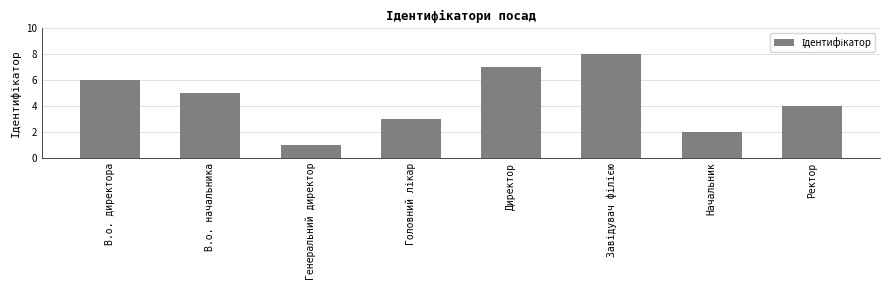

Which has a higher value, Начальник or Ректор?

Ректор